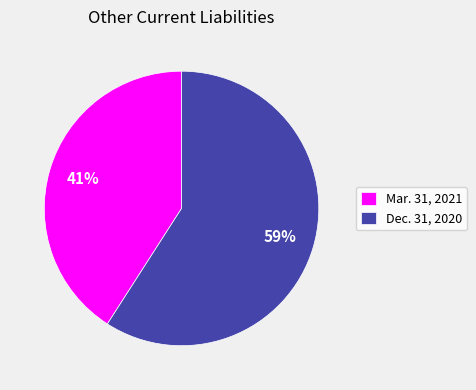

To the nearest percent, what portion does Dec. 31, 2020 represent?

59%